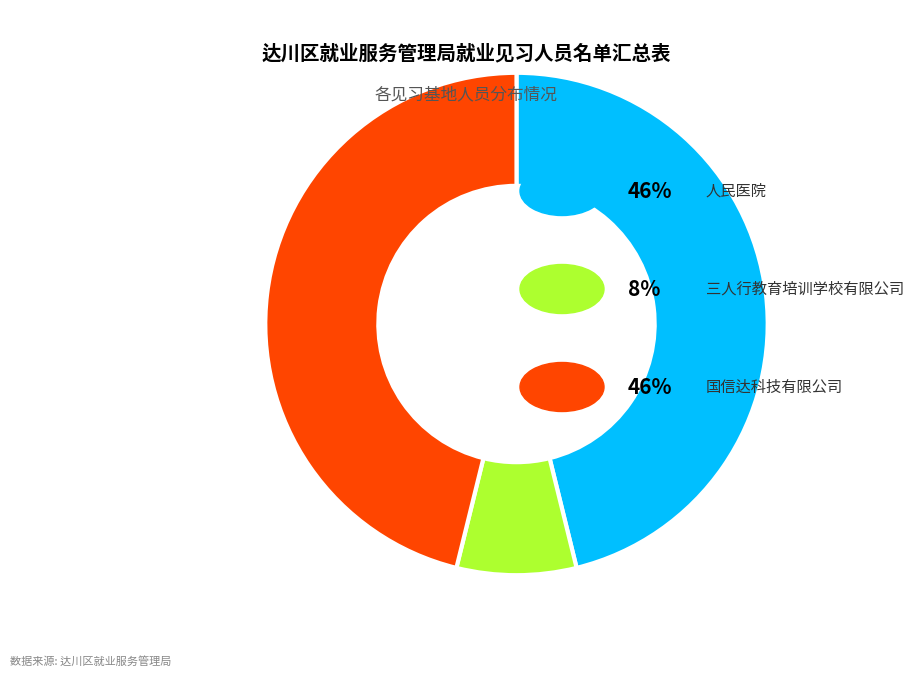

Is there a majority slice in this chart?

No